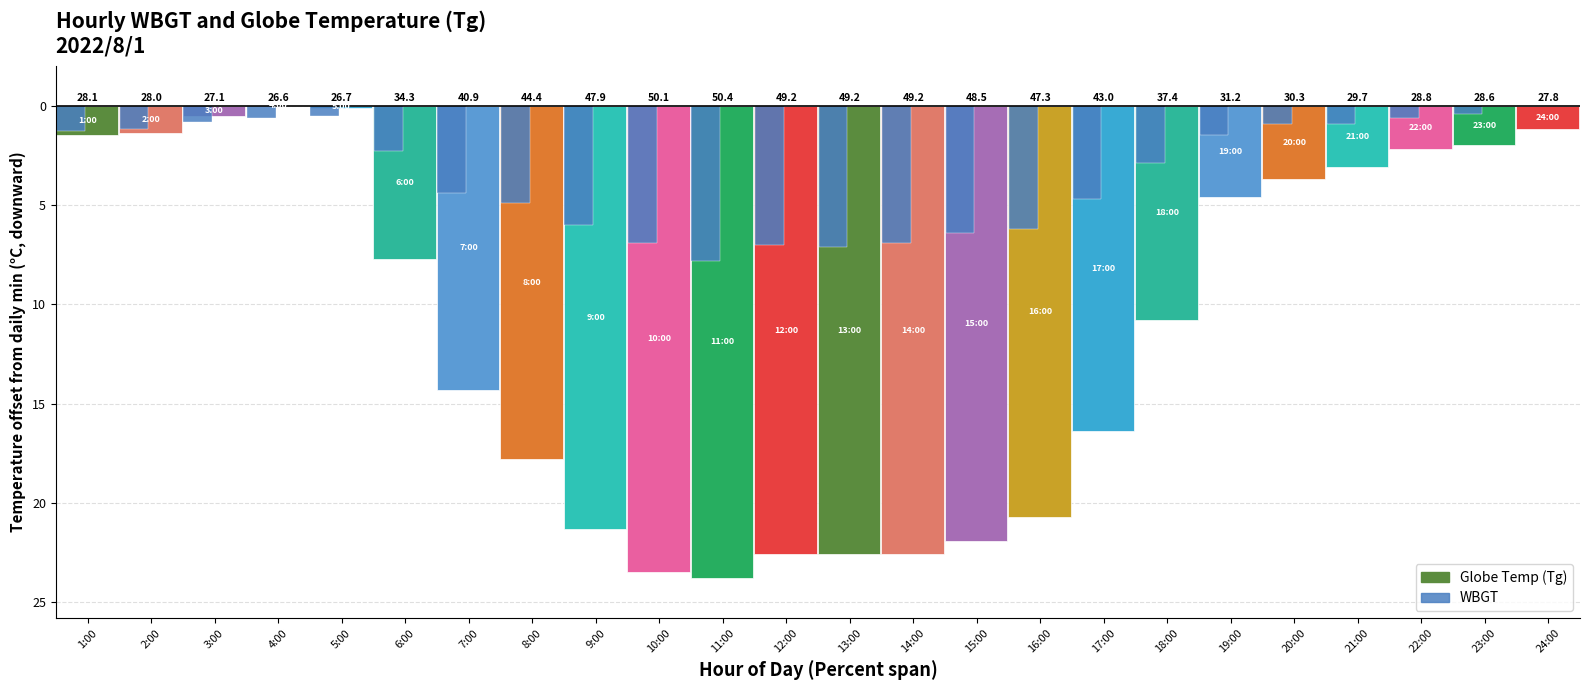

The Tg series shows 18.4 at 22:00. True or false?

False